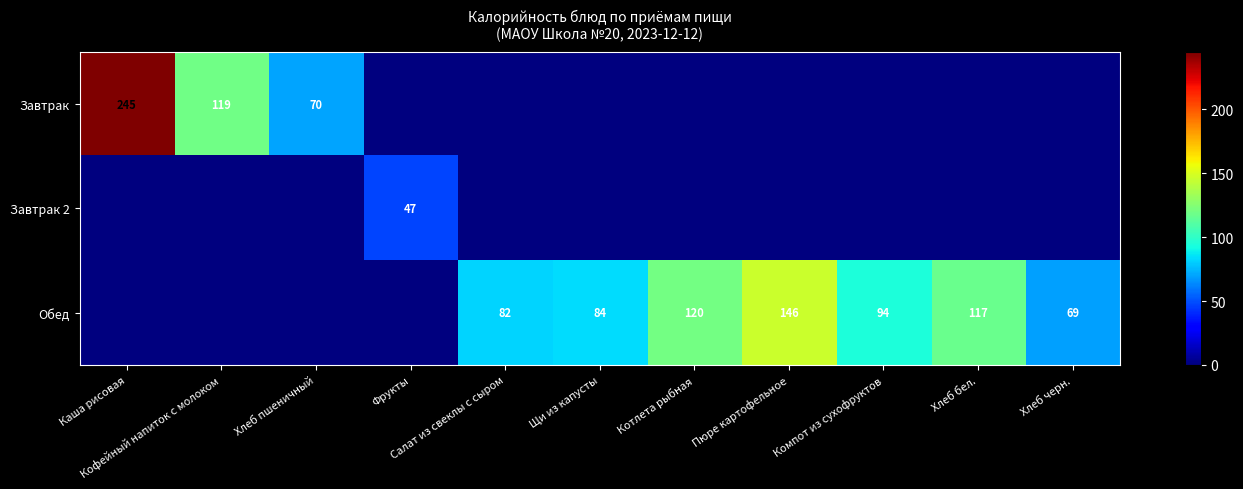

At which label does Завтрак 2 reach its minimum?

Каша рисовая